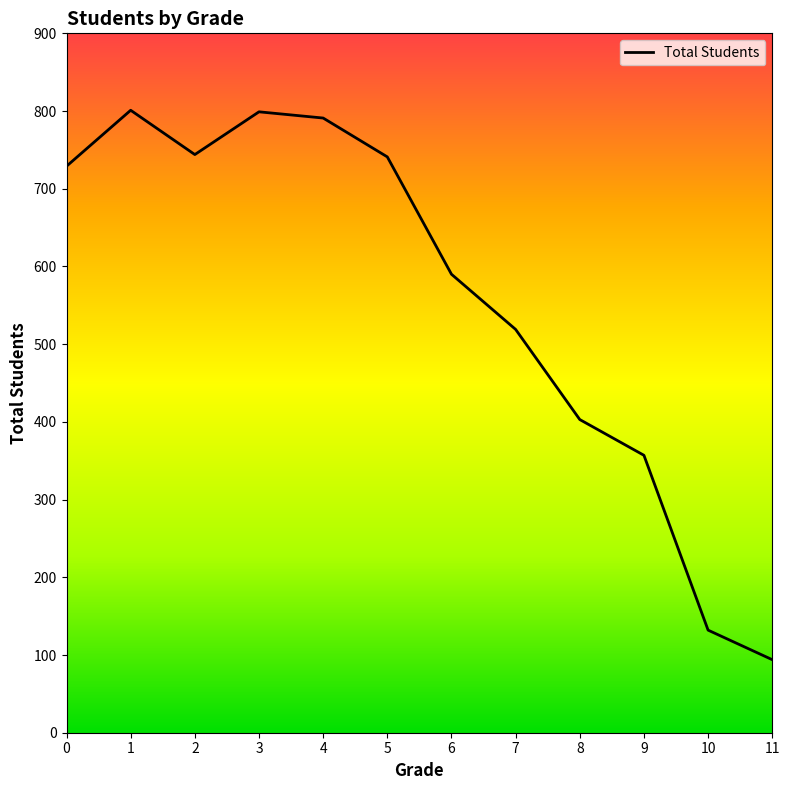

Is it true that the value at 6 is 175?

False